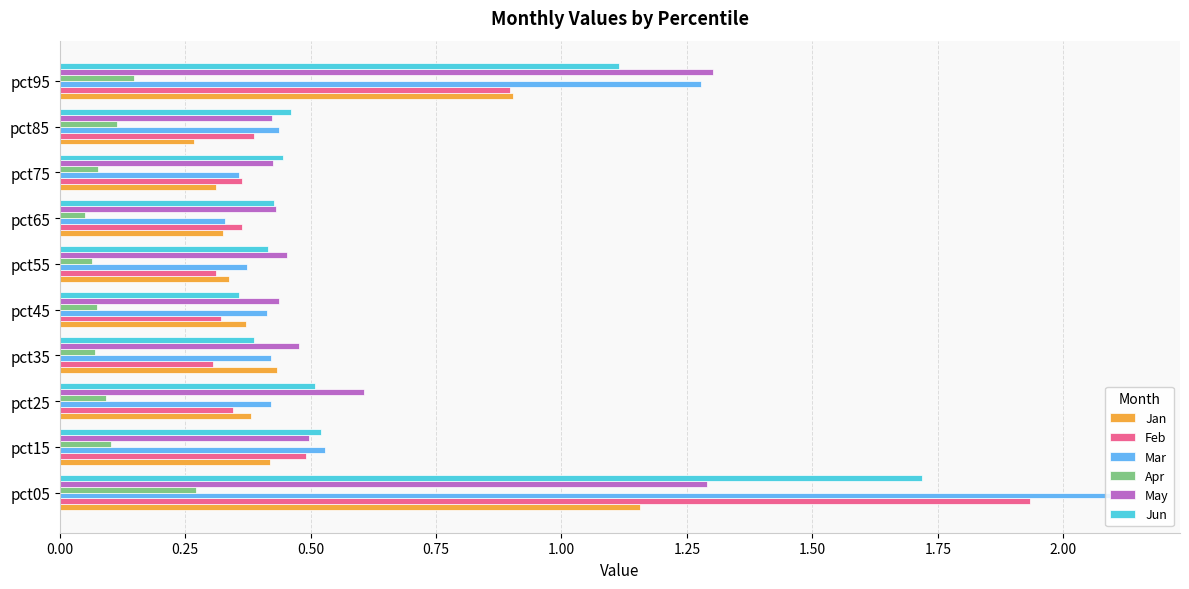

What is the difference between the second highest and minimum values in the May series?

0.9